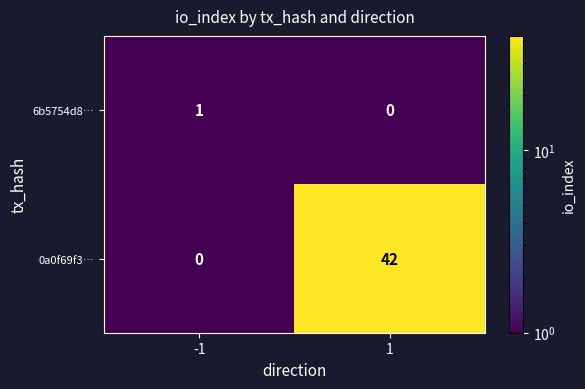

Which series has the widest spread of values?

0a0f69f3…